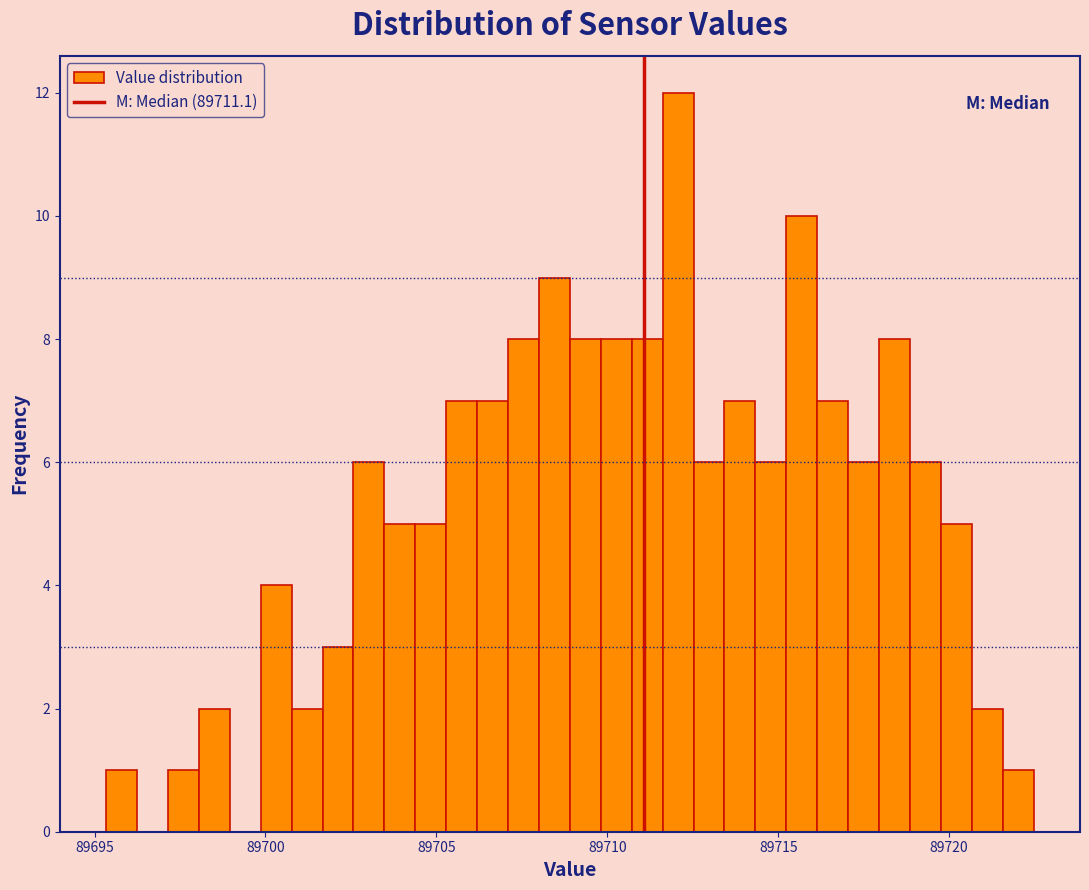

Read against the x-axis, roughly where is the centre of the tallest bar?

89712.0